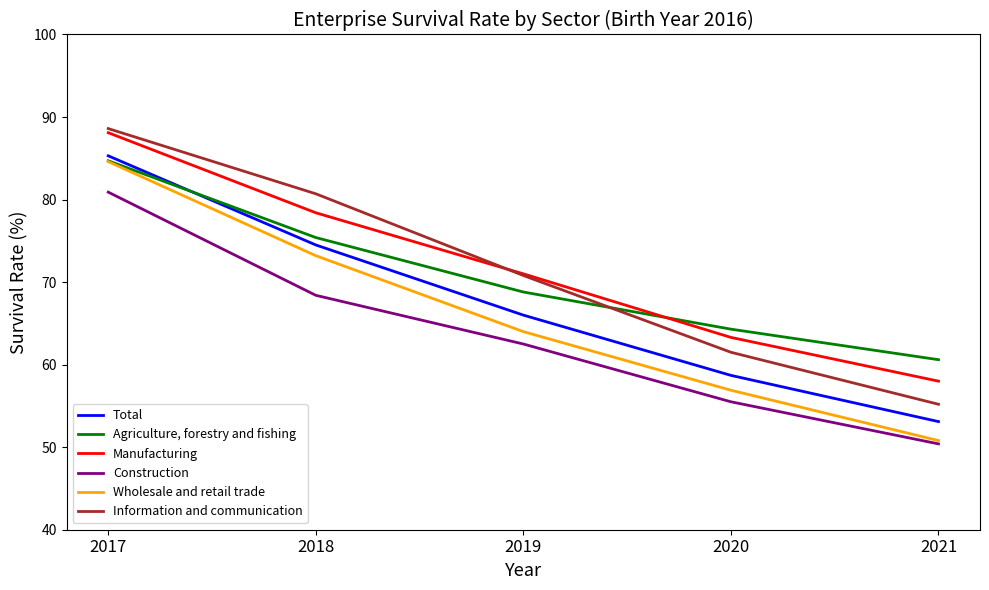

What is the minimum value for Information and communication?

55.2